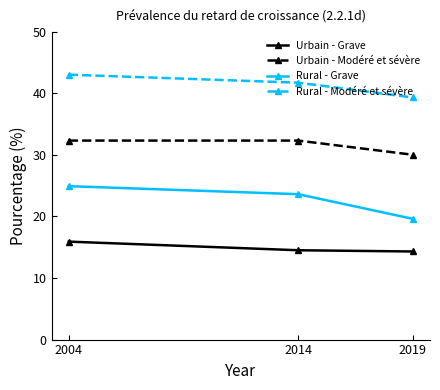

At which label is Rural - Modéré et sévère closest to 41?

2014